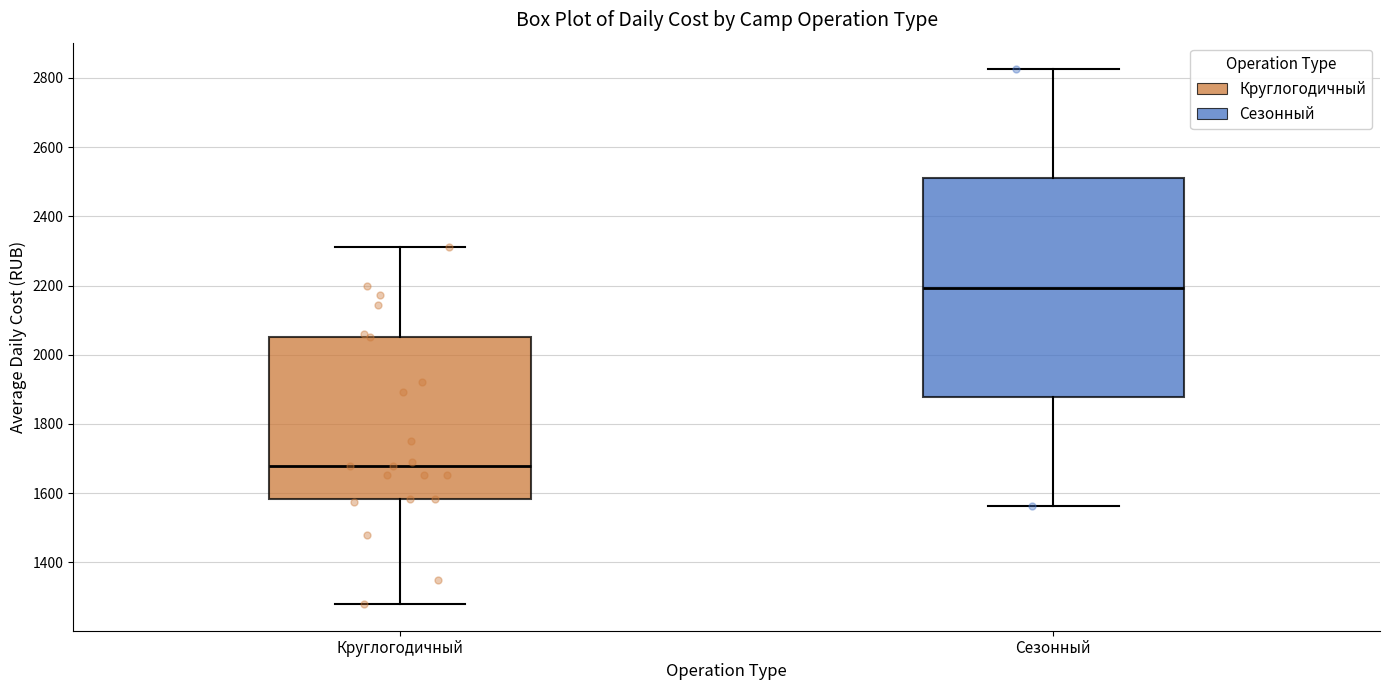

Where is the upper edge of the box for Сезонный on the y-axis? The values are not printed on the chart, so give them approximately, as read against the axis.

2500